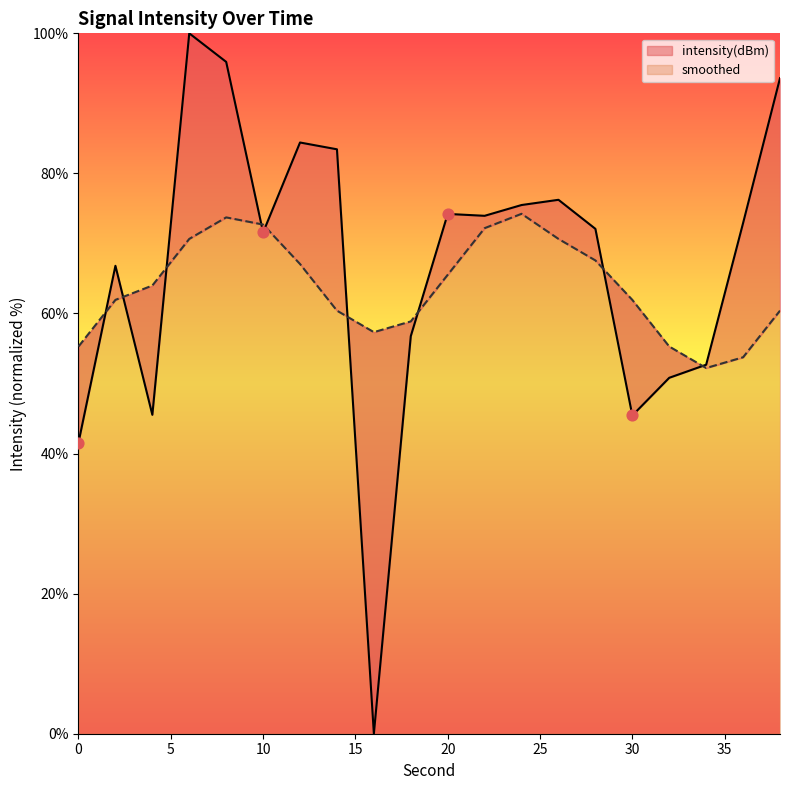

Which series has the largest Y range (max minus min)?

intensity(dBm)